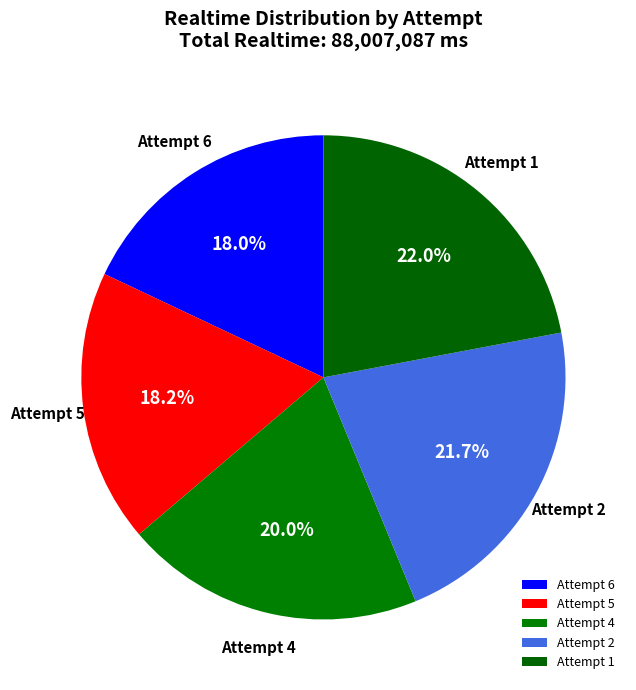

What portion of the pie excludes Attempt 2?

78.3%